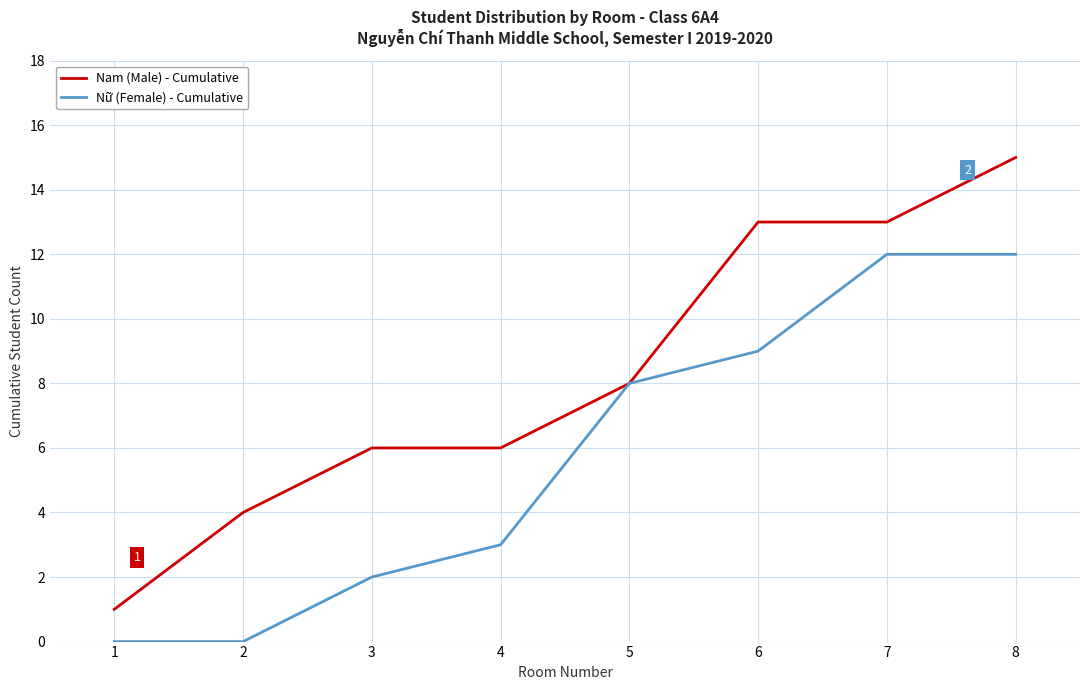

Is the value of Nữ (Female) - Cumulative at 3 greater than the value of Nam (Male) - Cumulative at 2?

No